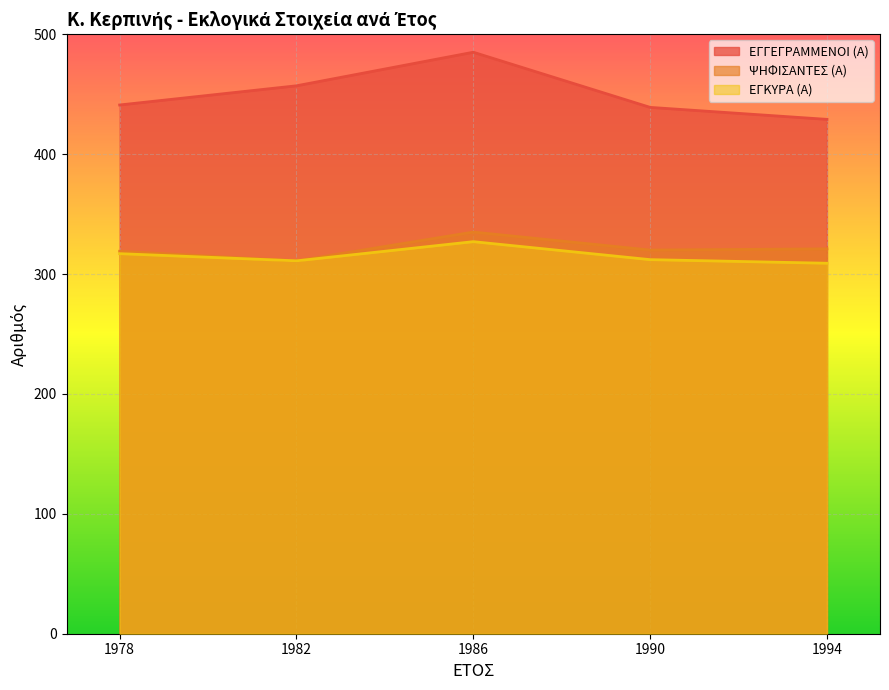

Rank the series at 1986 from highest to lowest value.

ΕΓΓΕΓΡΑΜΜΕΝΟΙ (Α), ΨΗΦΙΣΑΝΤΕΣ (Α), ΕΓΚΥΡΑ (Α)